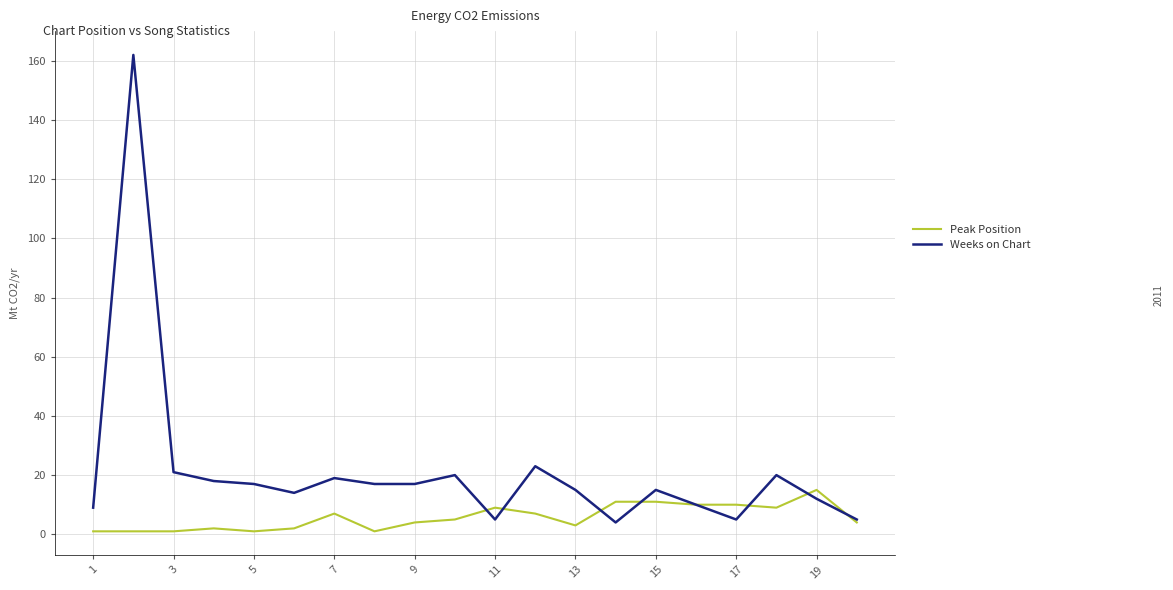

Which series has the widest spread of values?

Weeks on Chart